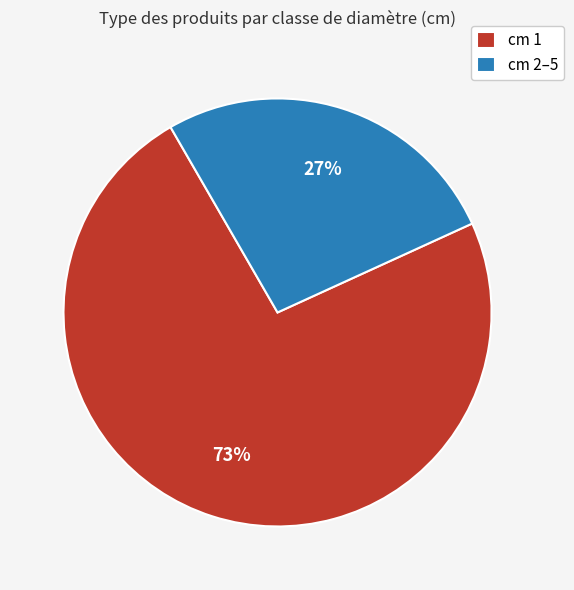

What is the smallest slice in the pie chart?

cm 2–5